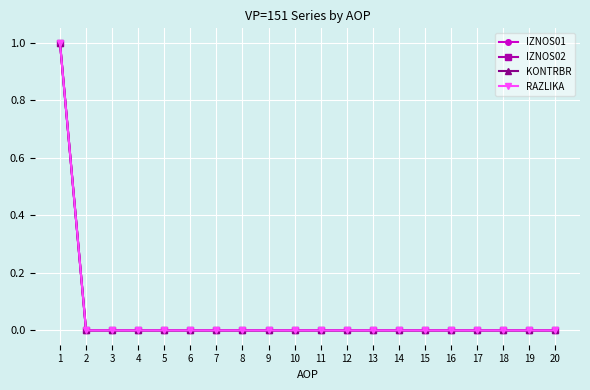

How many lines are shown in the chart?

4